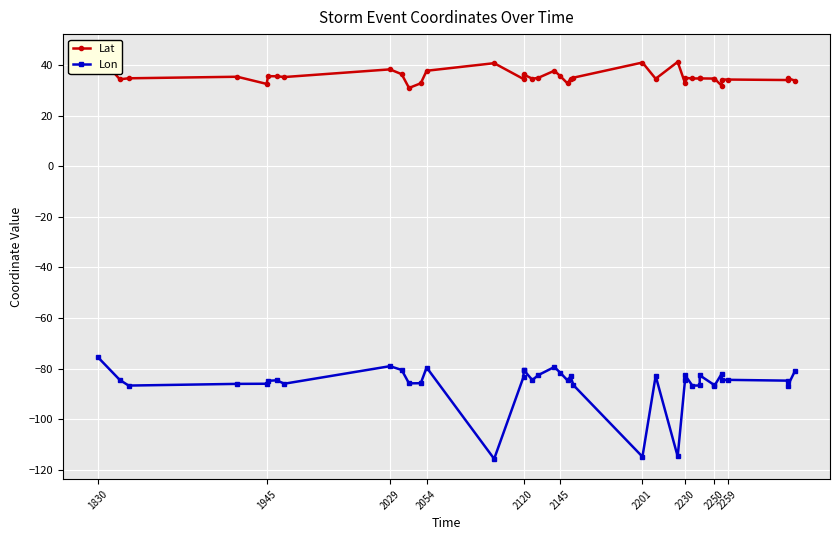

List the series in order of their peak value, lowest first.

Lon, Lat